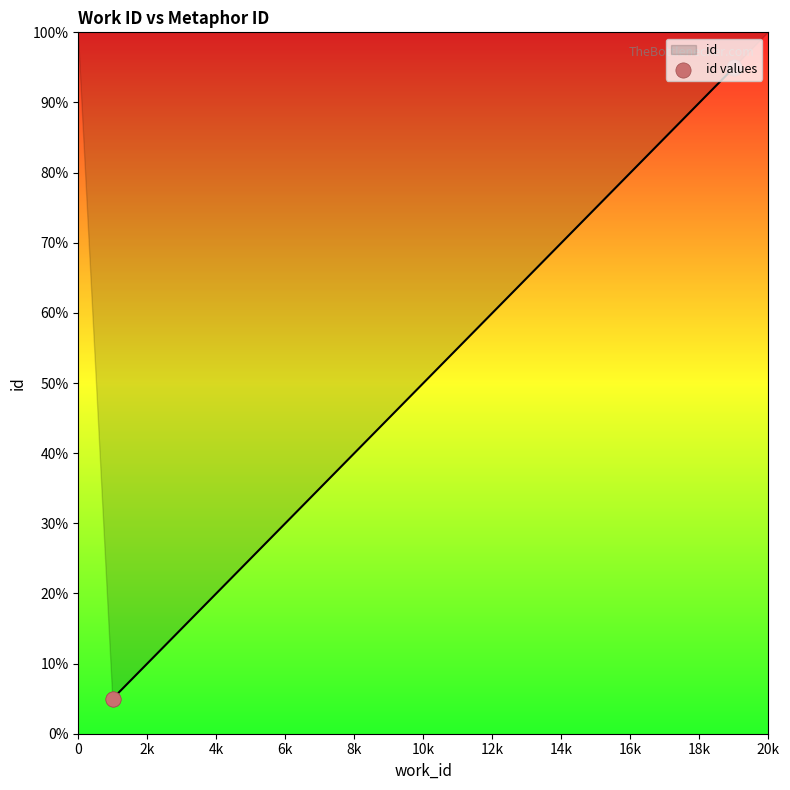

Between 6k and 2k, which is larger?

6k